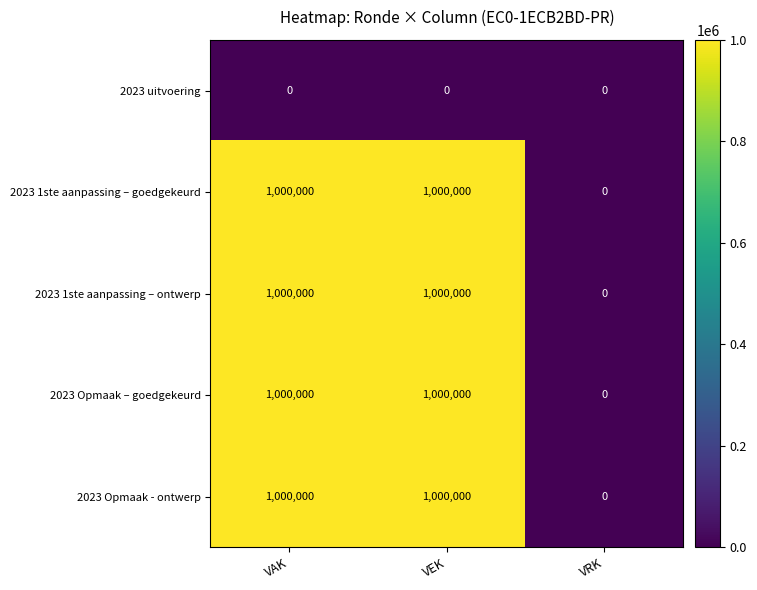

Which category has the lowest value in the 2023 Opmaak – goedgekeurd series?

VRK